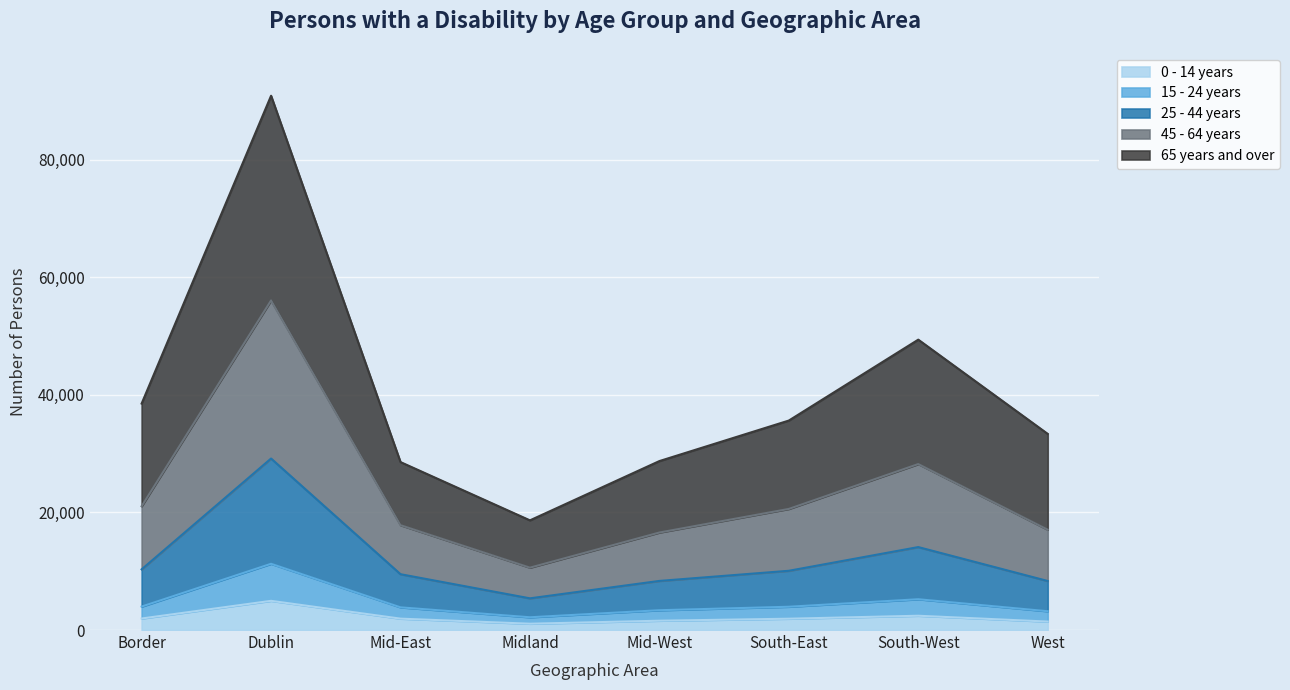

True or false: 15 - 24 years and 45 - 64 years cross at least once.

False